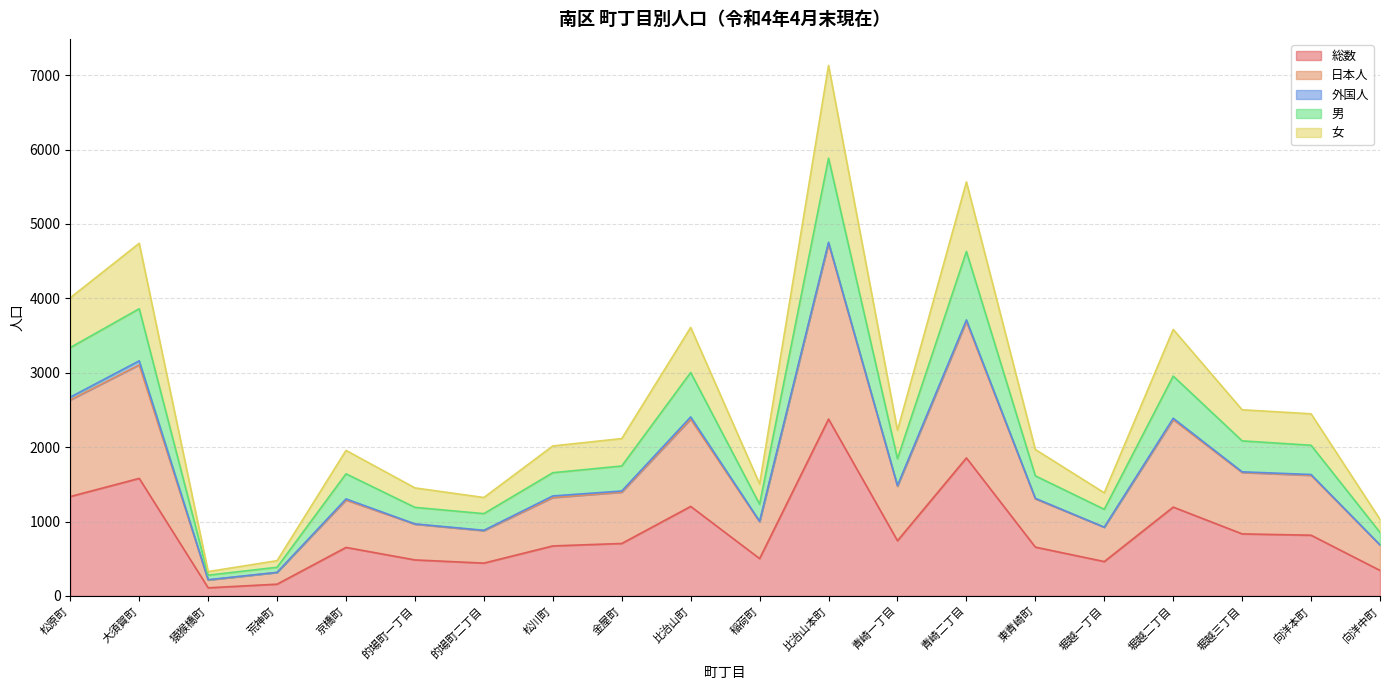

True or false: 総数 has a value of 1019 at 青崎二丁目.

False